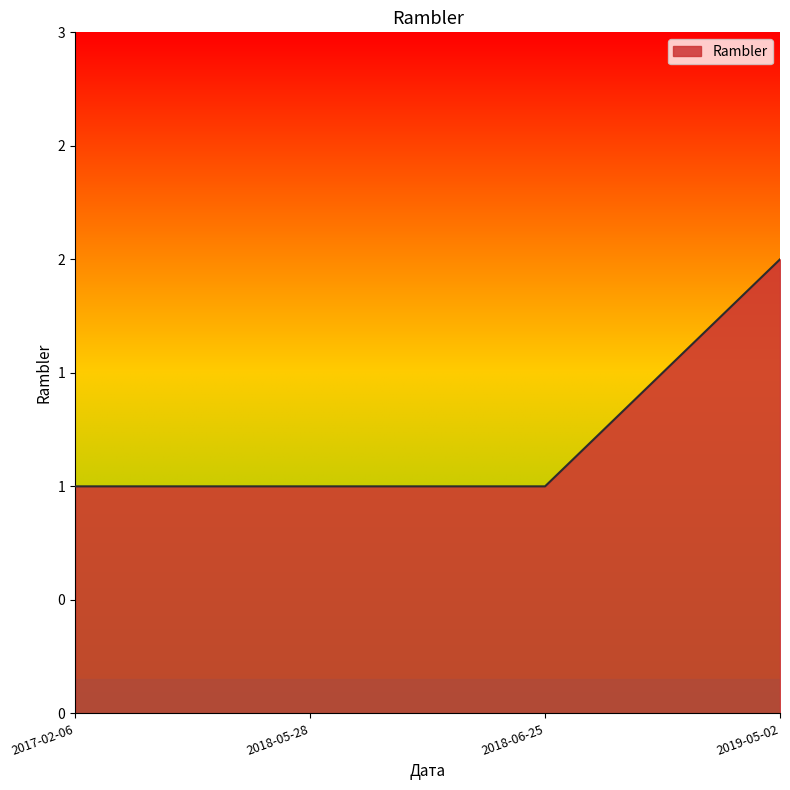

Does the chart have visible grid lines?

No